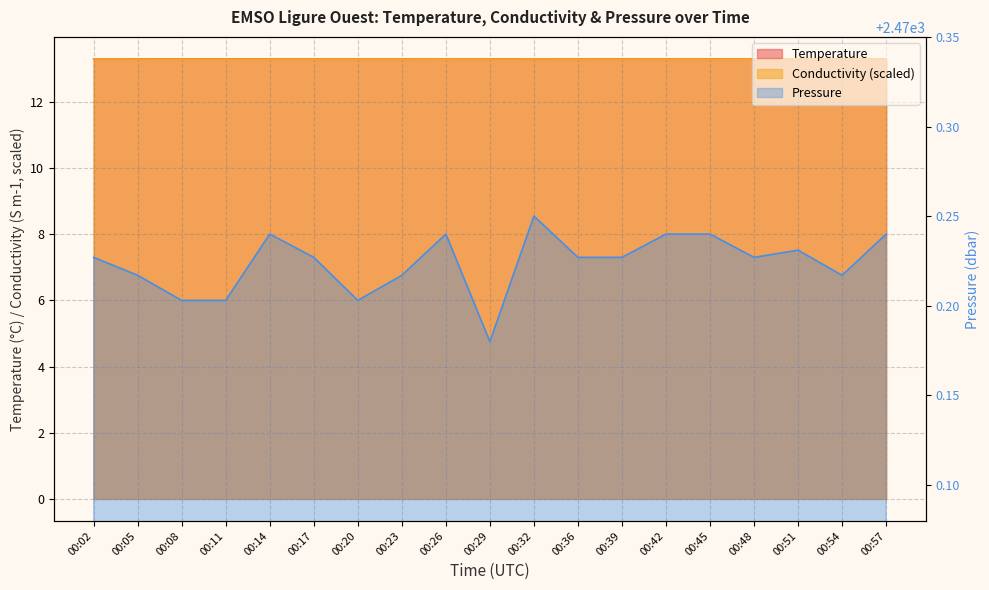

At 00:42, list the series in order from largest to smallest.

Pressure, Temperature, Conductivity